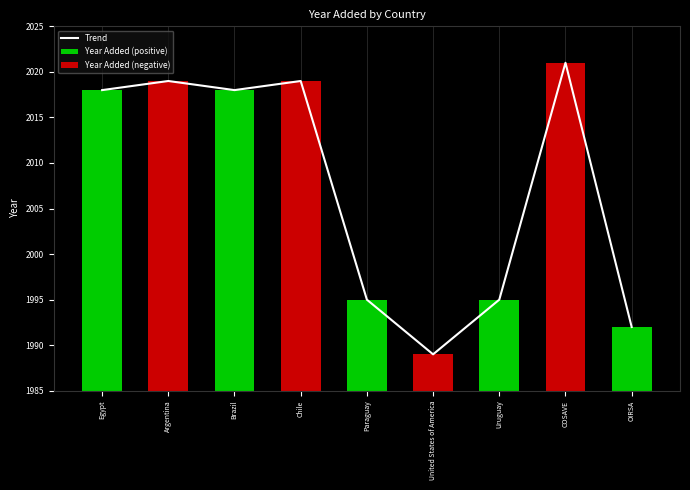

Are the bars horizontal?

No